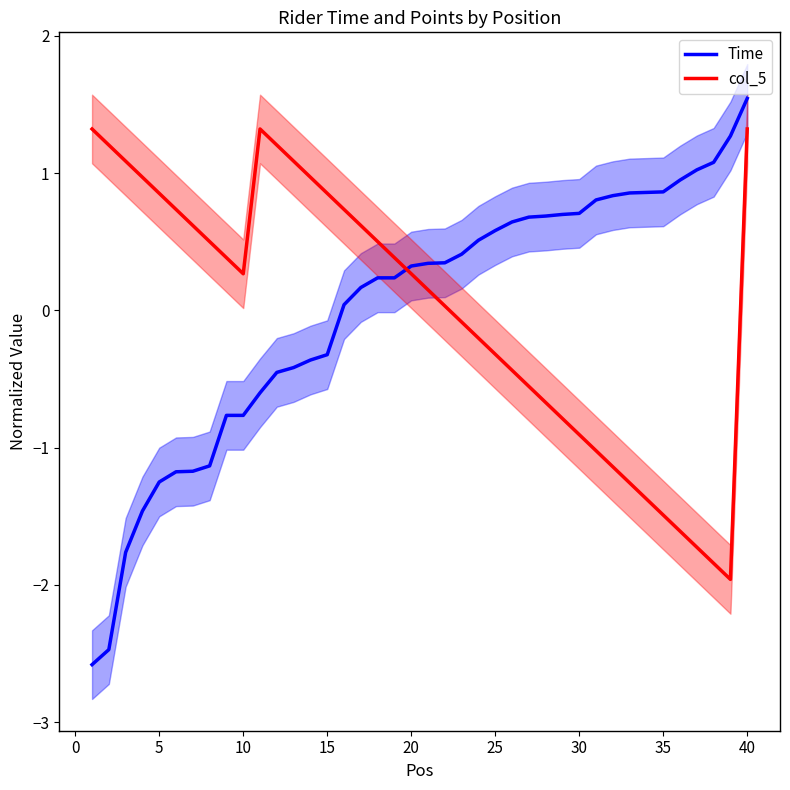

What is the minimum value for col_5?

-2.0